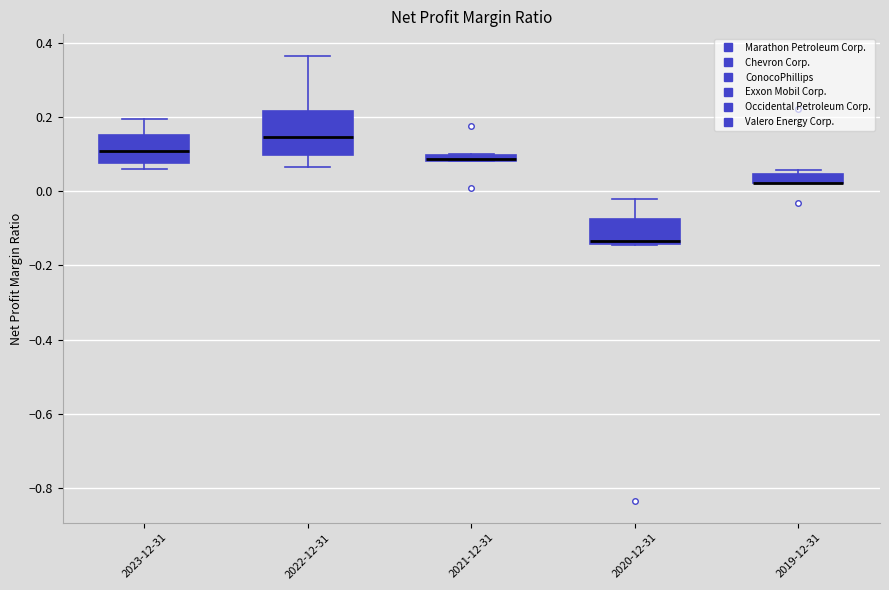

Where is the lower edge of the box for 2023-12-31 on the y-axis? The values are not printed on the chart, so give them approximately, as read against the axis.

0.08